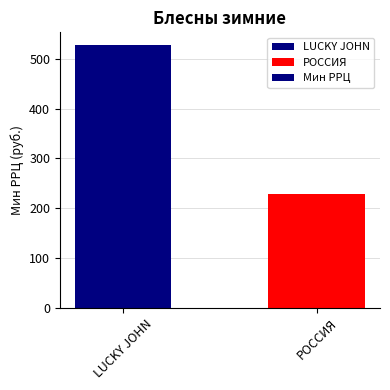

List the labels in order of value, smallest first.

РОССИЯ, LUCKY JOHN